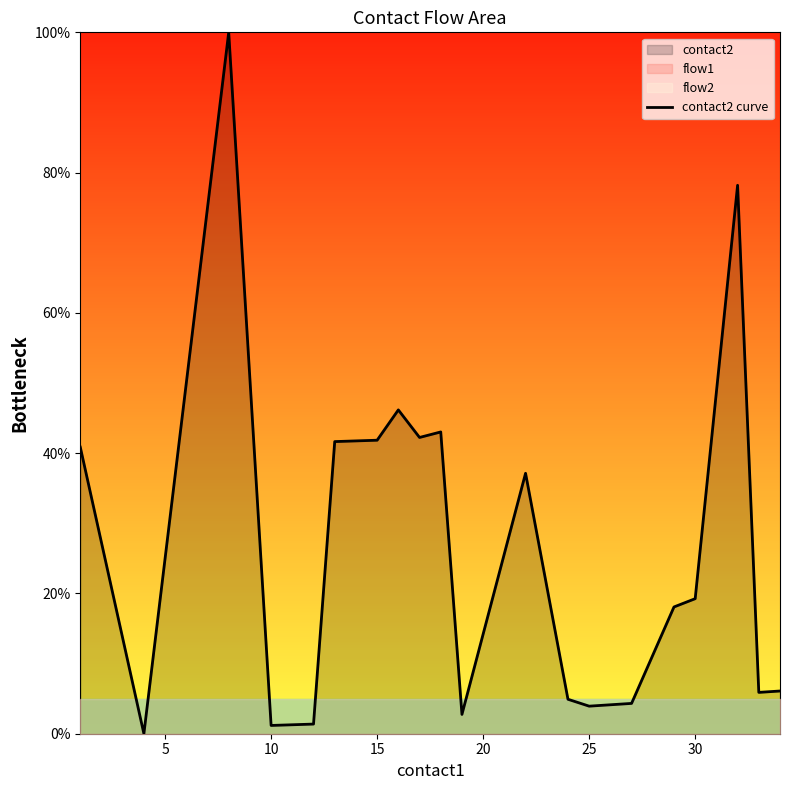

What is the maximum value for contact2 curve?

100.0